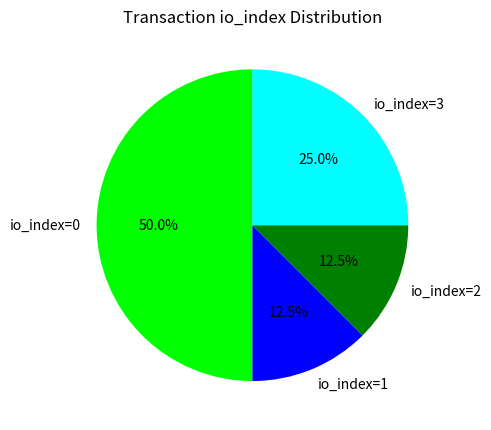

What is the largest slice in the pie chart?

io_index=0